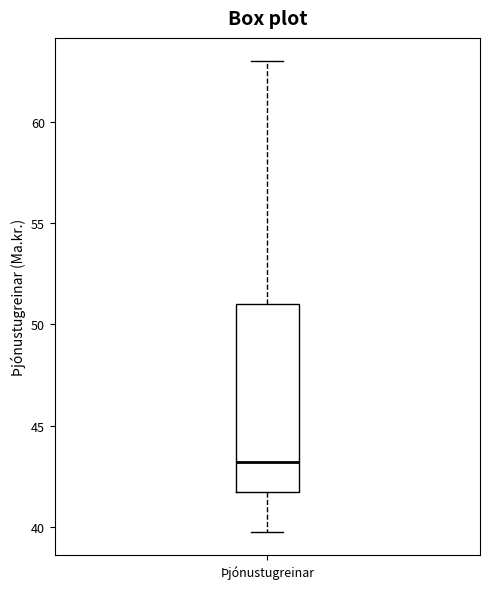

Read this box plot against the y-axis: the position of the median line, the range covered by the box, and the ends of both whiskers. The values are not printed on the chart, so give them approximately, as read against the axis.

median 43.0, box 41.5 to 51.0, whiskers 39.5 to 63.0